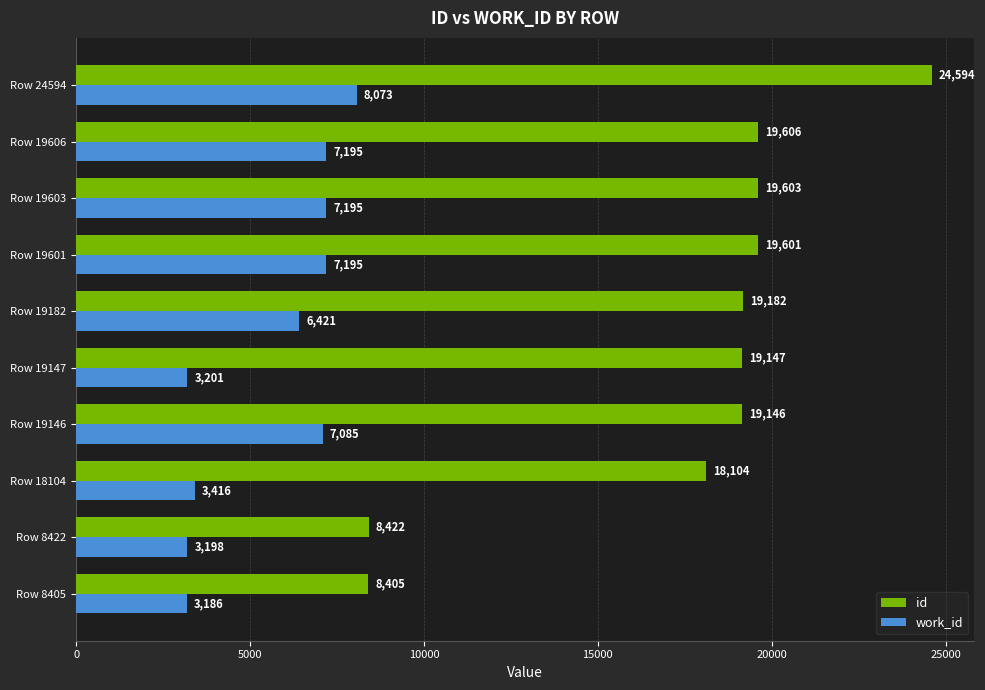

The value of work_id at Row 19601 is 7195. True or false?

True